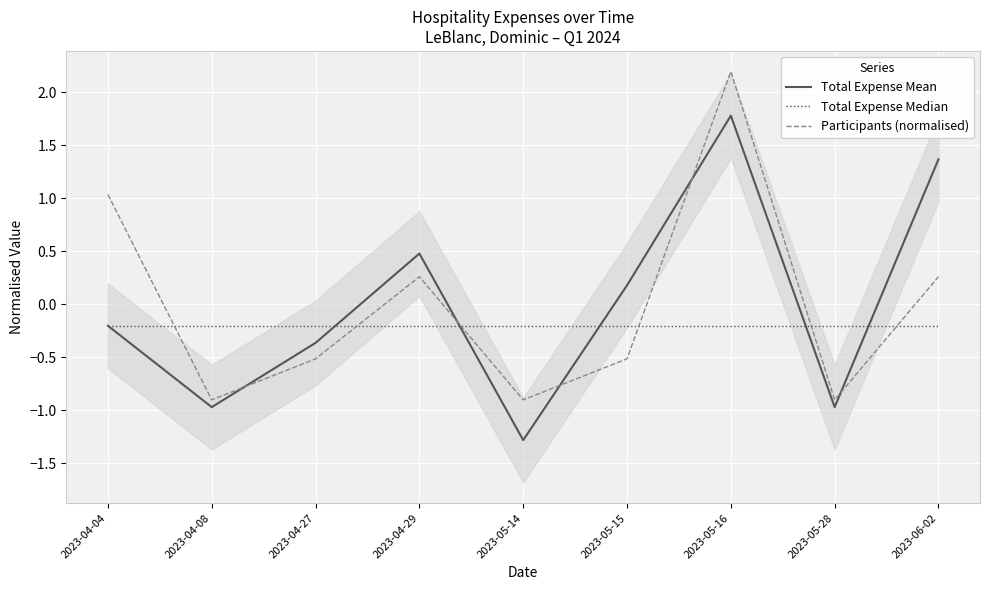

Reading left to right, list all the values displayed in this chart.

Total Expense Mean: -0.2	-1.0	-0.4	0.5	-1.3	0.2	1.8	-1.0	1.4
Total Expense Median: -0.2	-0.2	-0.2	-0.2	-0.2	-0.2	-0.2	-0.2	-0.2
Participants (normalised): 1.0	-0.9	-0.5	0.3	-0.9	-0.5	2.2	-0.9	0.3